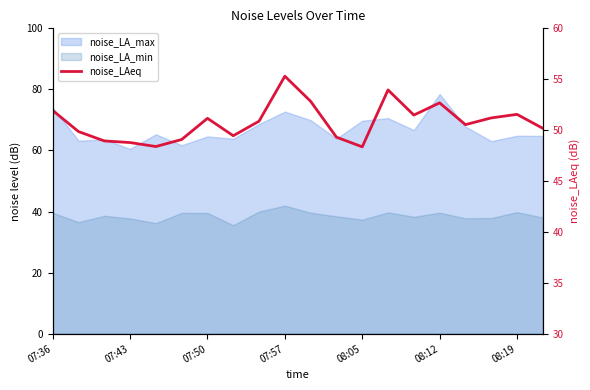

How many lines are shown in the chart?

1